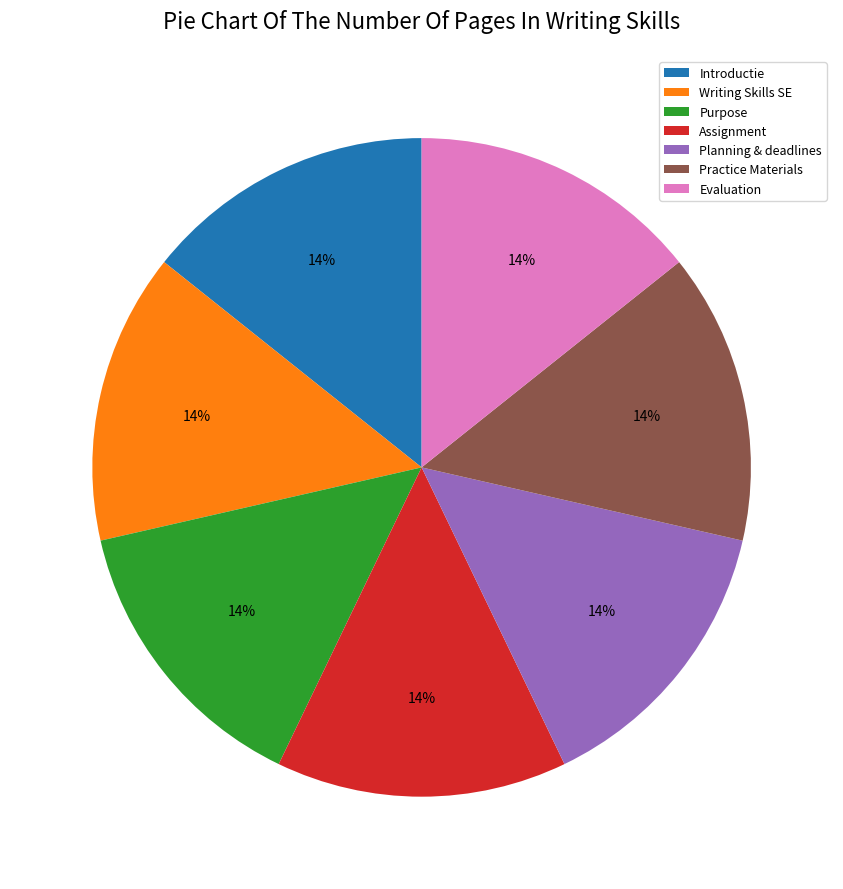

To the nearest percent, what is the average slice percentage?

14%